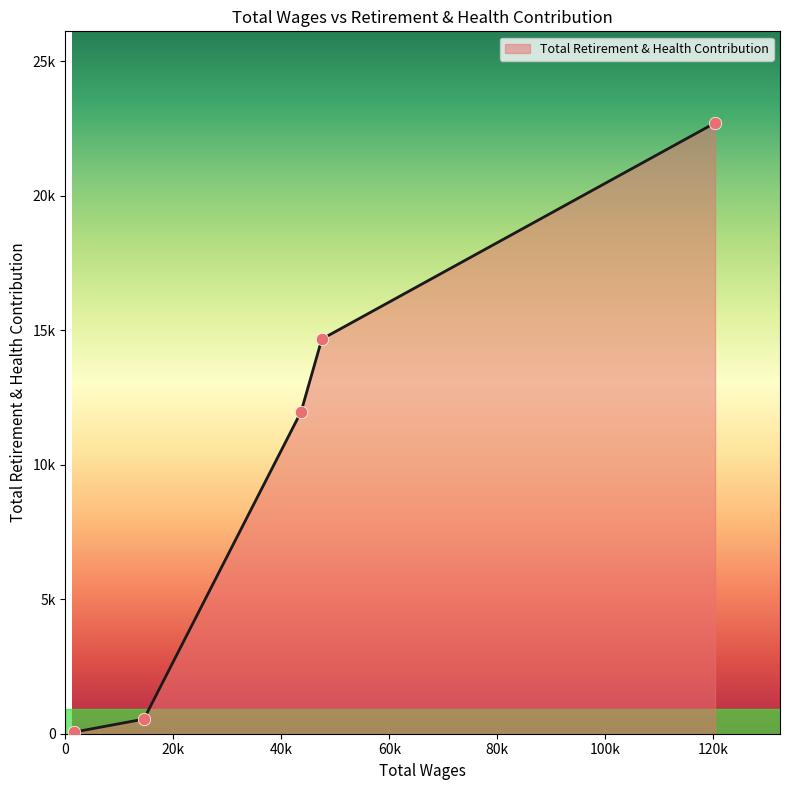

Does the chart have visible grid lines?

No